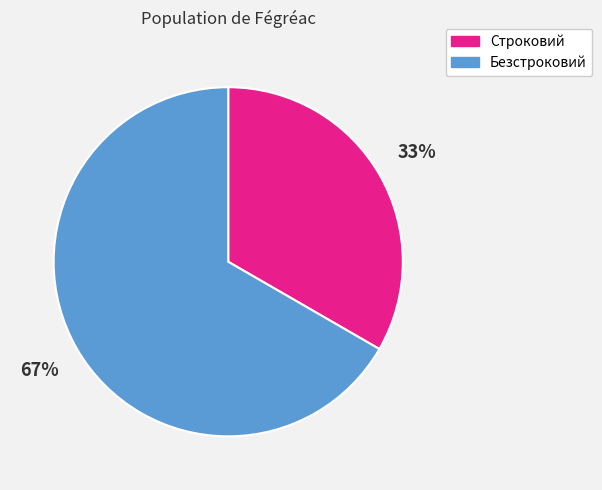

To the nearest percent, what percentage of the pie is Строковий?

33%